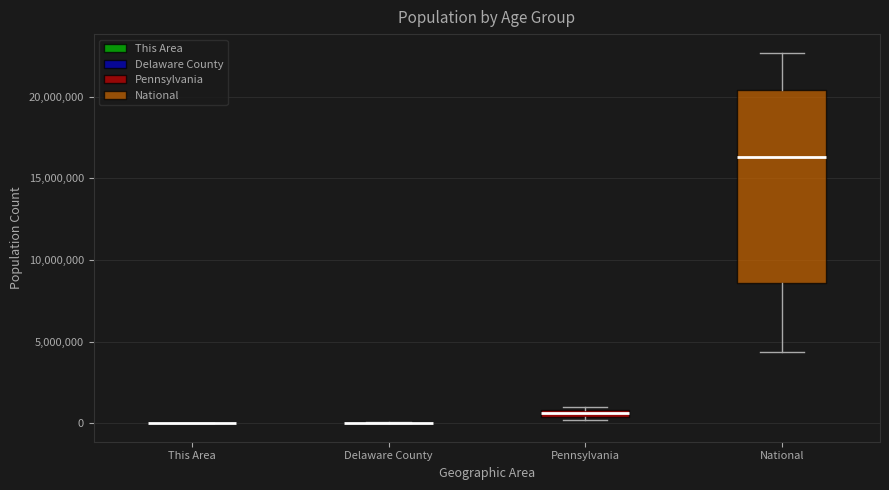

Which box is the tallest, from its lower edge to its upper edge?

National